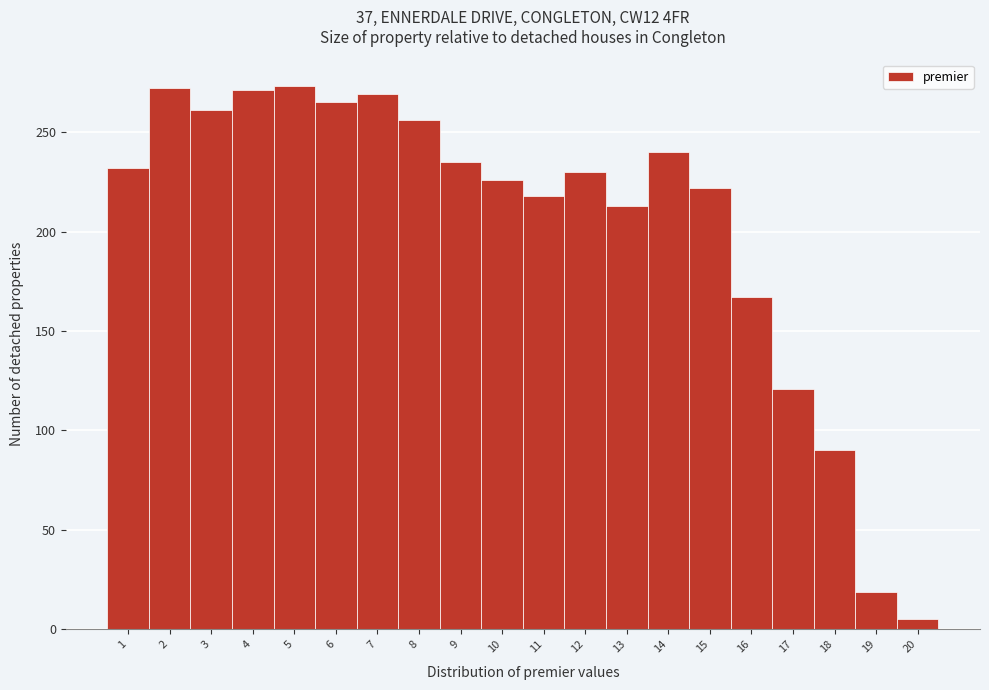

Reading left to right, transcribe this chart: for each bar, give the range it covers on the x-axis and its height. The values are not printed on the chart, so give them approximately, as read against the axis.

0.5 to 1.5: 230
1.5 to 2.5: 270
2.5 to 3.5: 260
3.5 to 4.5: 270
4.5 to 5.5: 275
5.5 to 6.5: 265
6.5 to 7.5: 270
7.5 to 8.5: 255
8.5 to 9.5: 235
9.5 to 10.5: 225
10.5 to 11.5: 220
11.5 to 12.5: 230
12.5 to 13.5: 215
13.5 to 14.5: 240
14.5 to 15.5: 220
15.5 to 16.5: 165
16.5 to 17.5: 120
17.5 to 18.5: 90
18.5 to 19.5: 20
19.5 to 20.5: 5